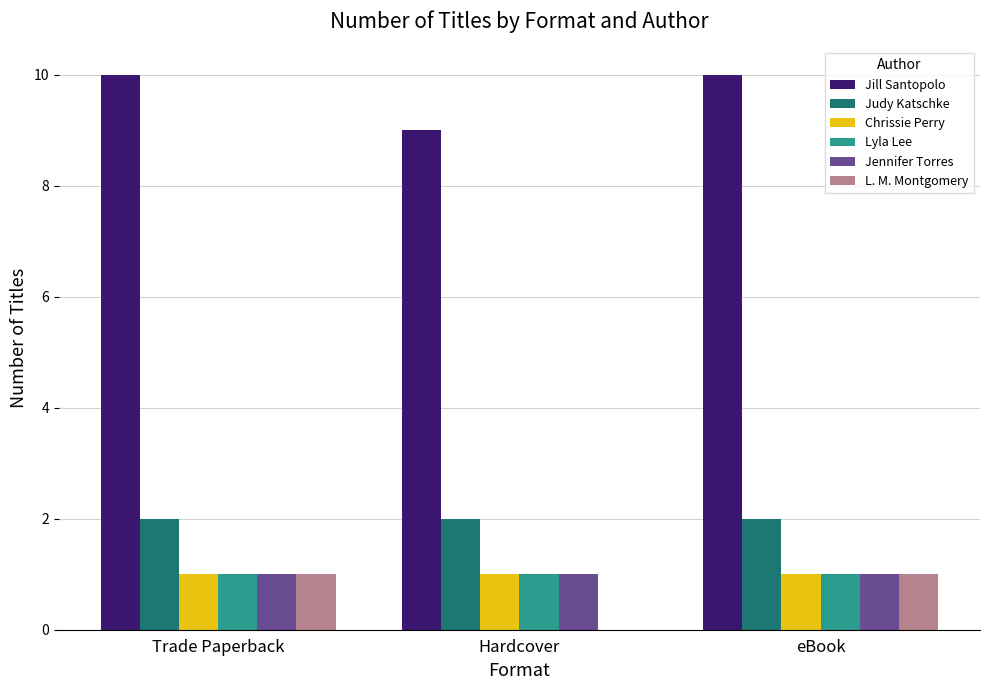

What is the sum of all Judy Katschke values?

6